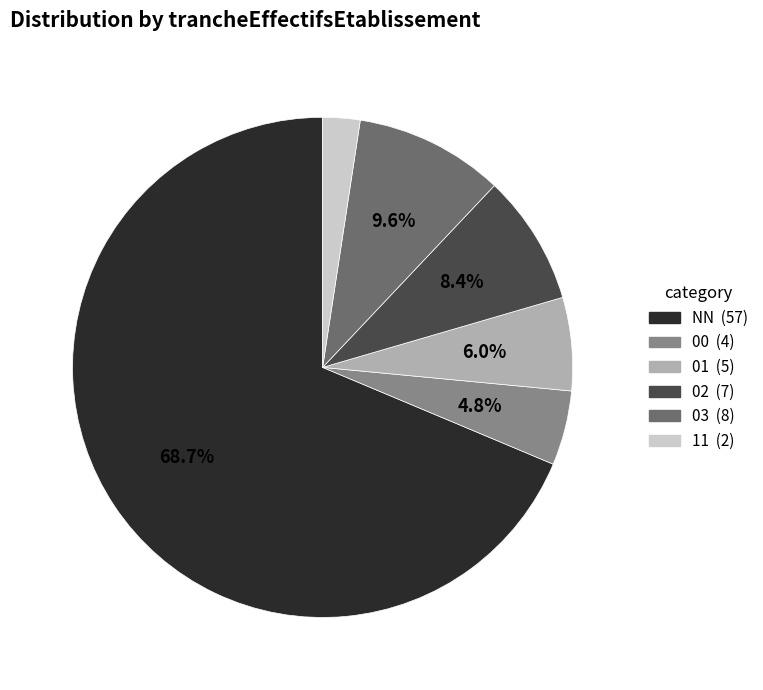

Is it true that 03 is 20% of the pie?

False